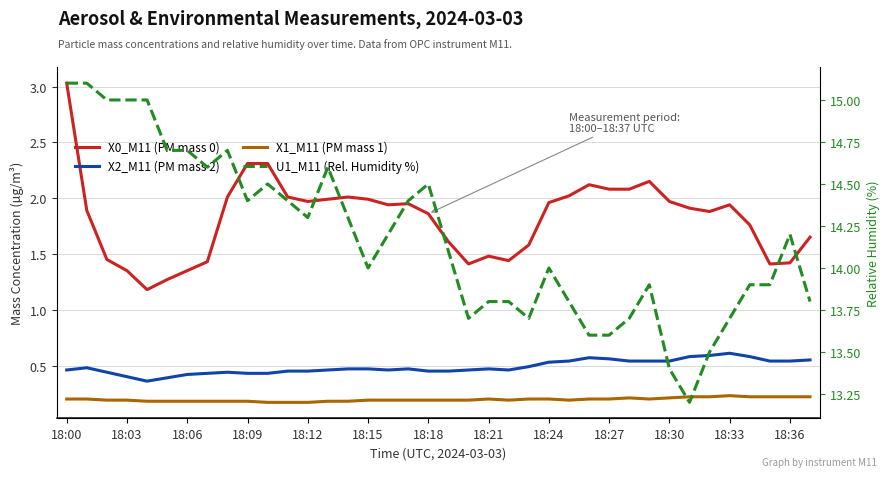

True or false: X2_M11 (PM mass 2) has a value of 0.4 at 18:03.

True